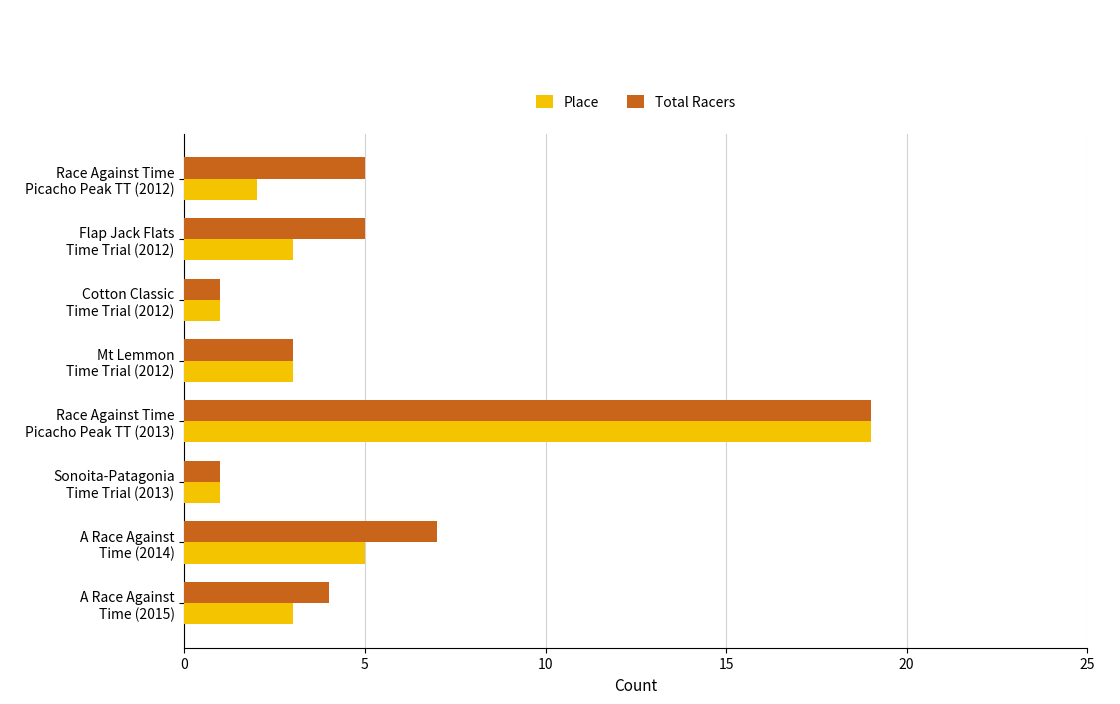

What is the greatest value displayed?

19